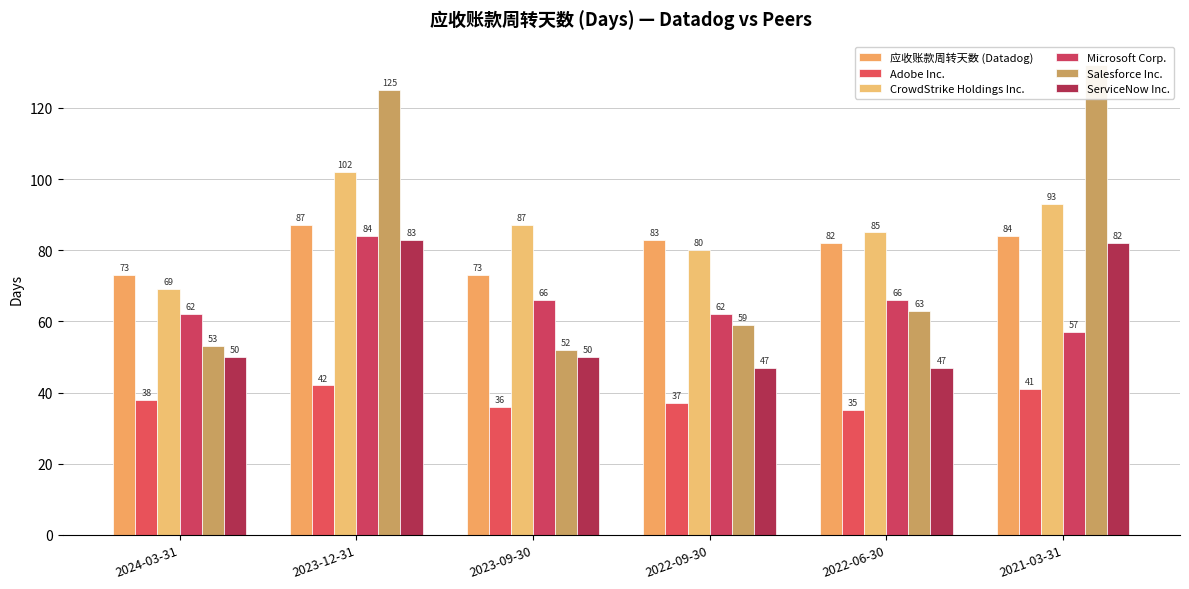

What is the spread (max minus min) of values at 2023-12-31?

83